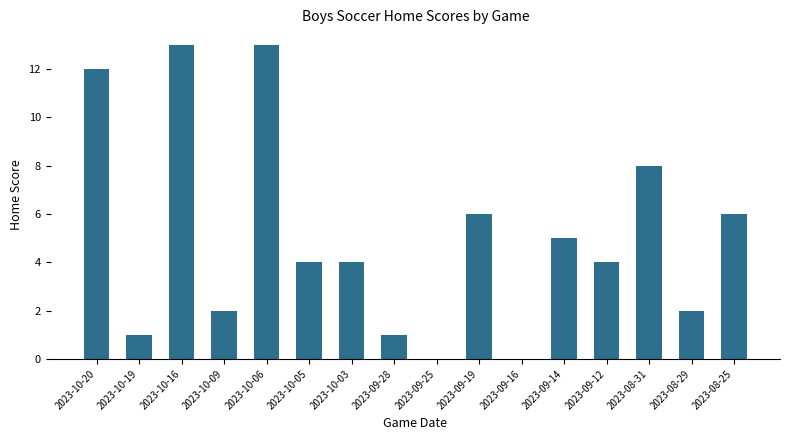

Count the number of categories in the chart.

16